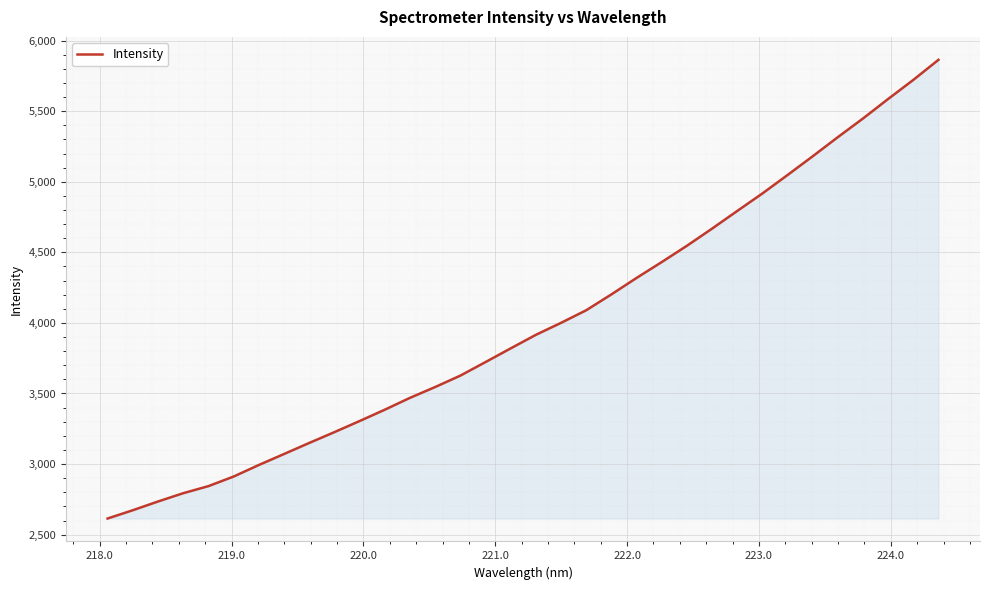

What is the minimum value shown in the chart?

2614.0